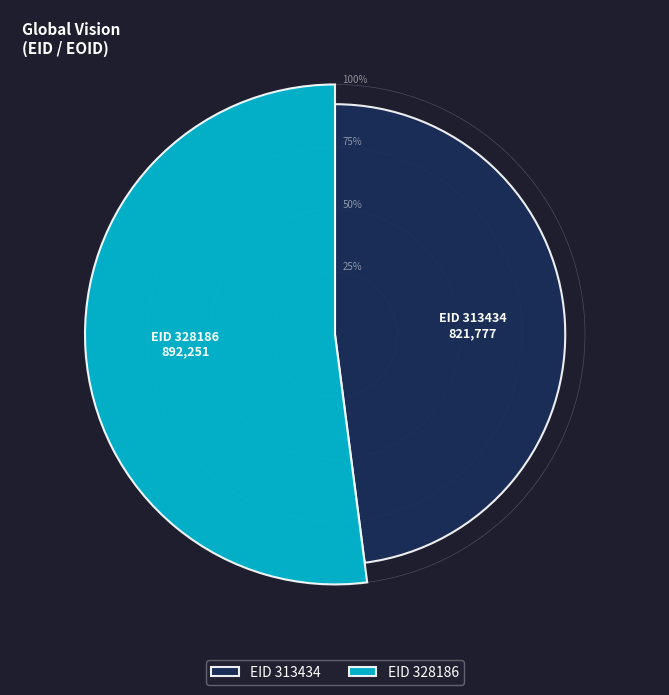

Which has a higher value, 328186 or 313434?

328186